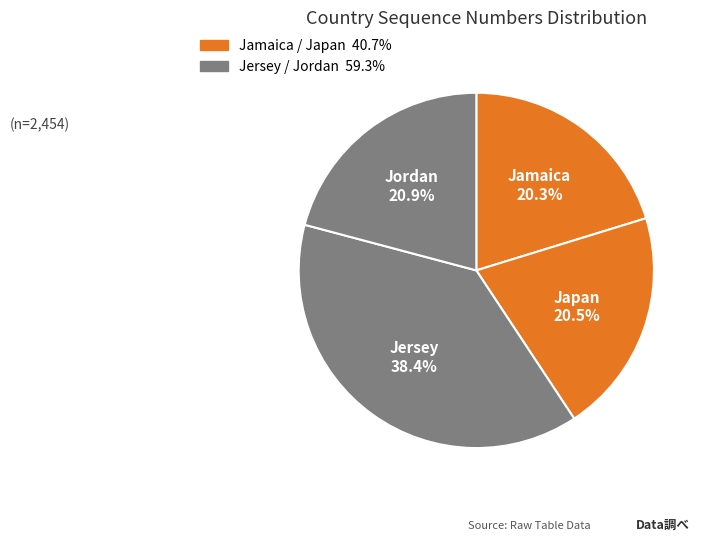

Count the number of slices in the pie.

4